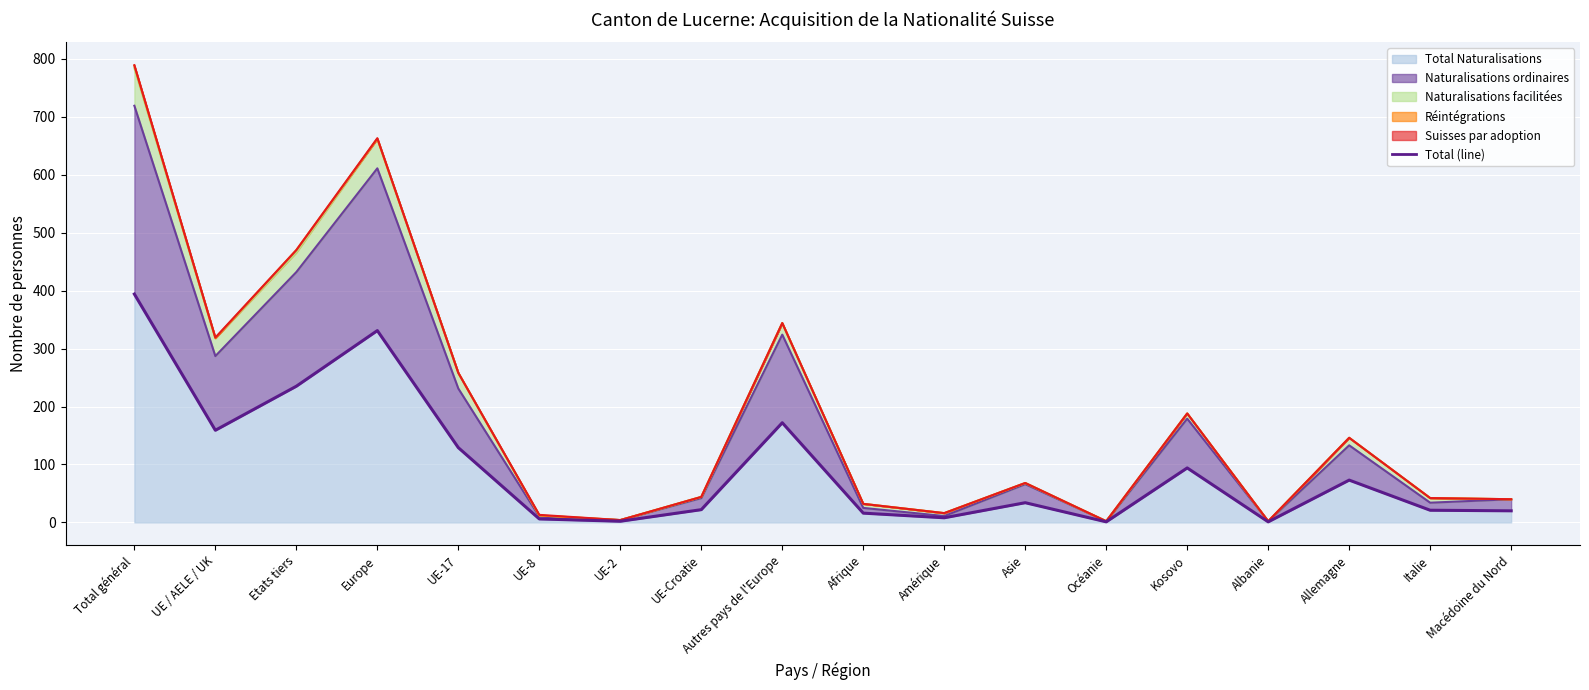

What is the sum of all values?

1718